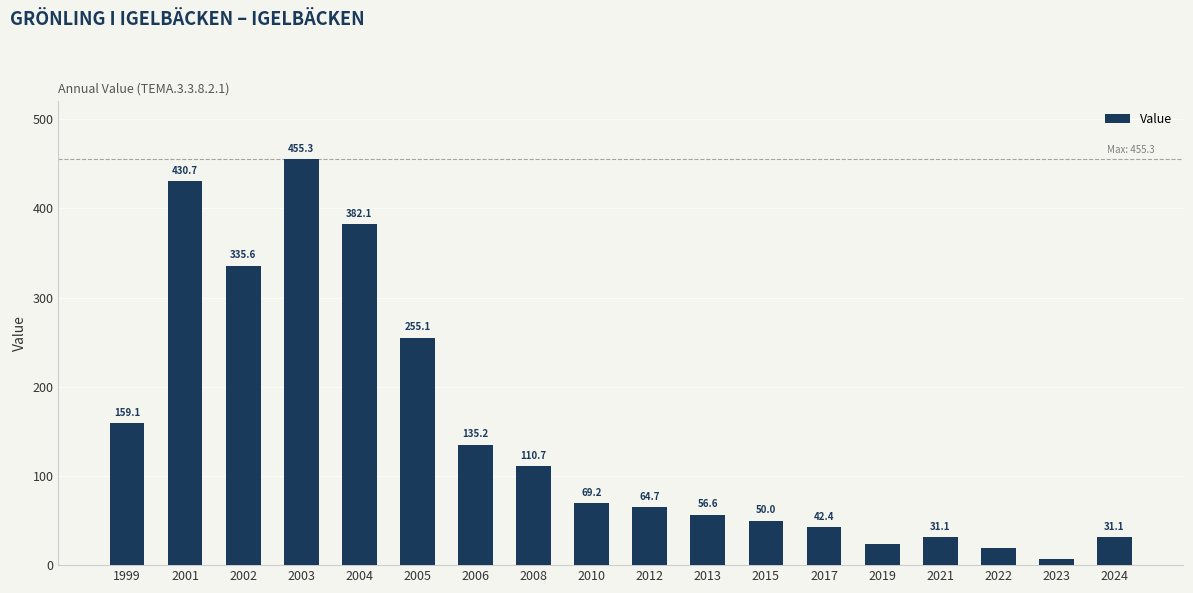

How many distinct data groups are displayed?

1